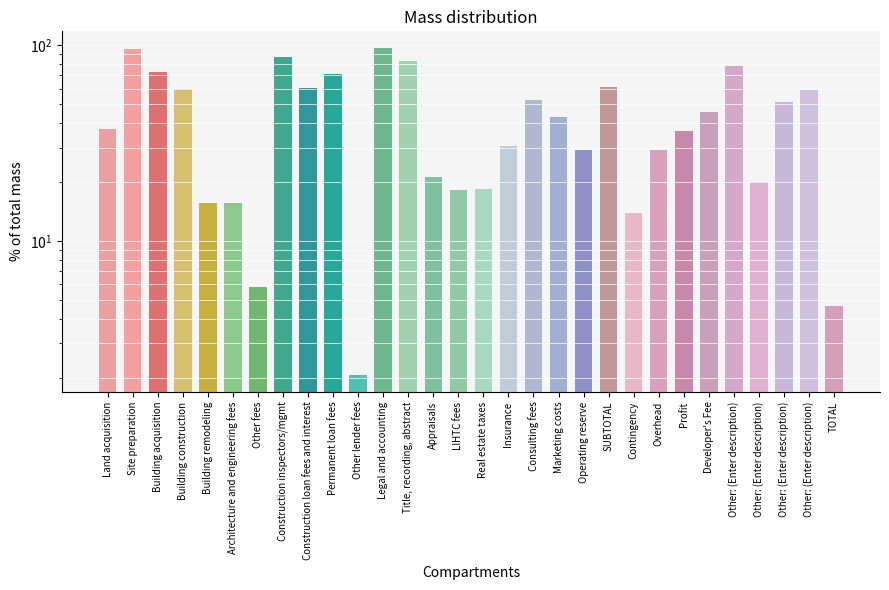

What is the difference between the maximum and minimum values?

94.9